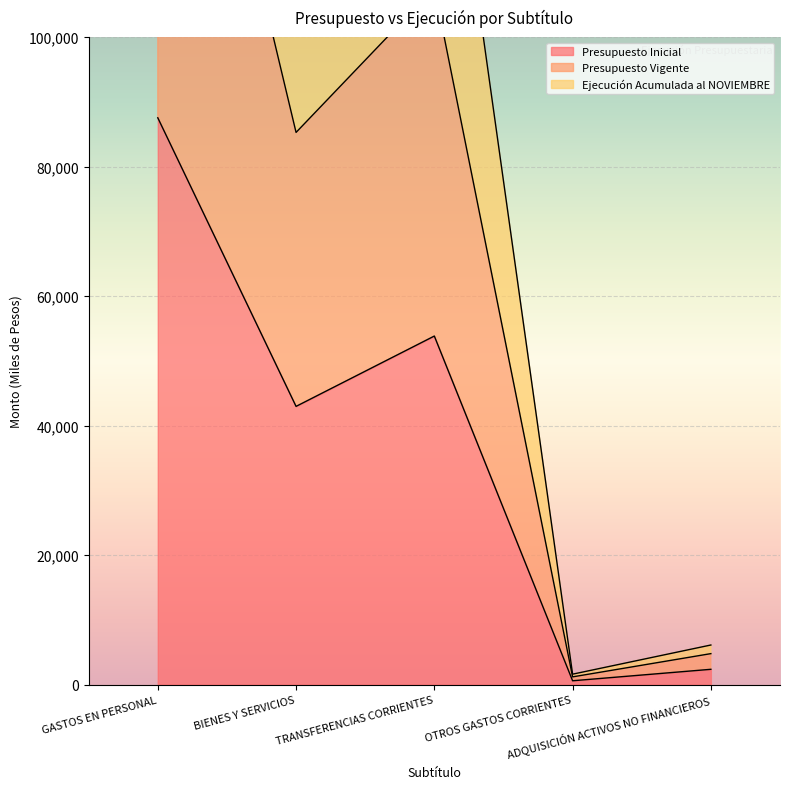

True or false: Ejecución Acumulada al NOVIEMBRE has a value of 2525 at ADQUISICIÓN ACTIVOS NO FINANCIEROS.

False